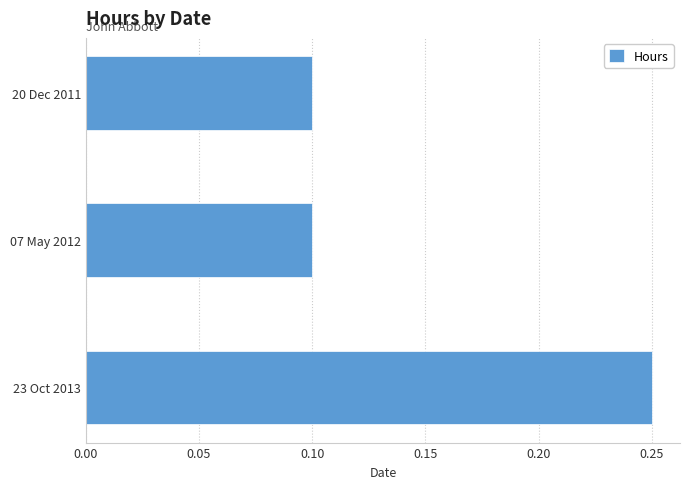

The chart shows a value of 0.1 at 07 May 2012. True or false?

True